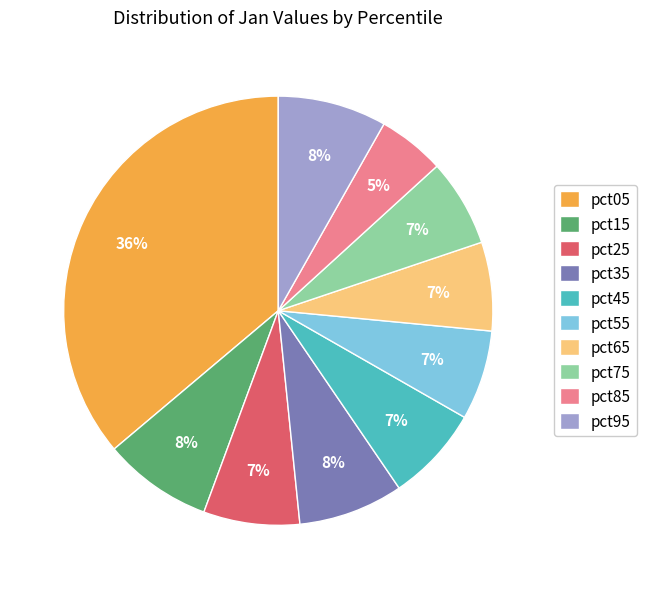

Between pct65 and pct15, which is larger?

pct15